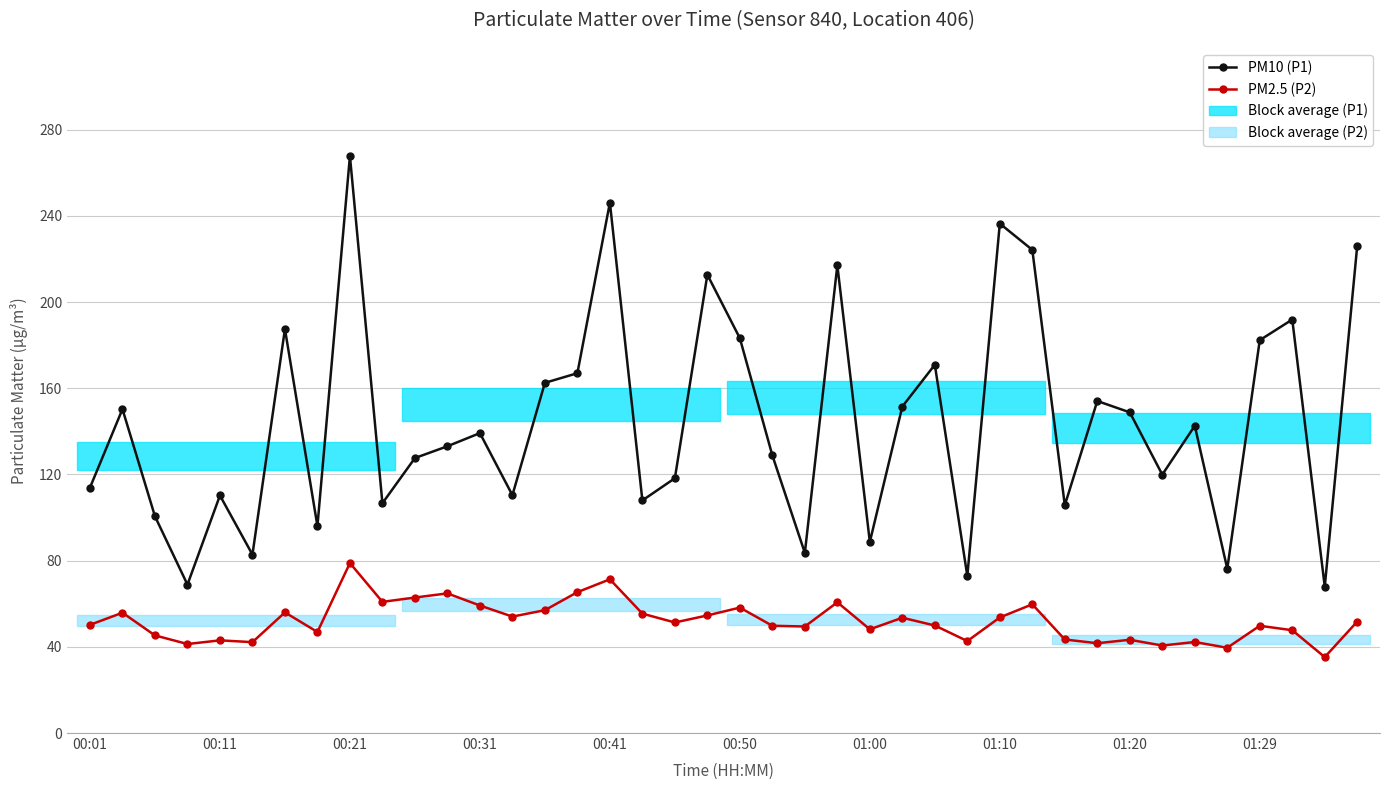

Does the chart display data point markers on the line(s)?

Yes